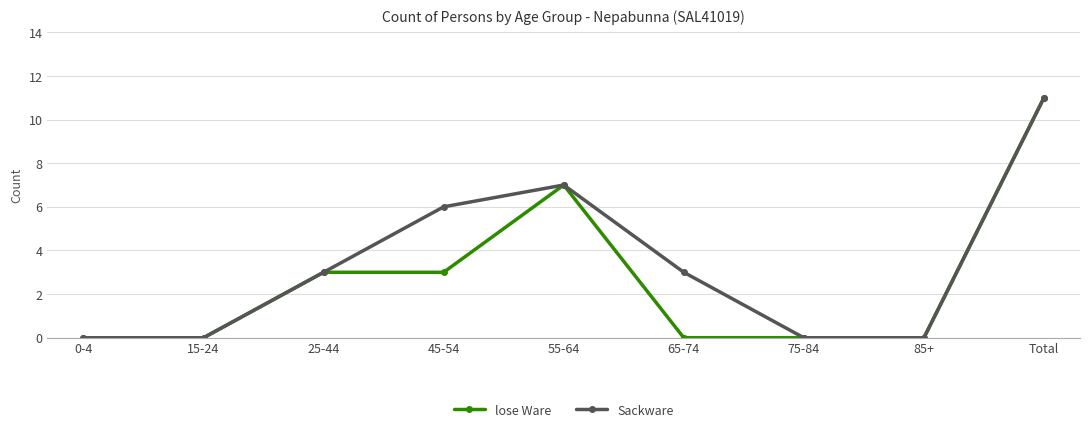

Where is the first local maximum for Sackware?

55-64